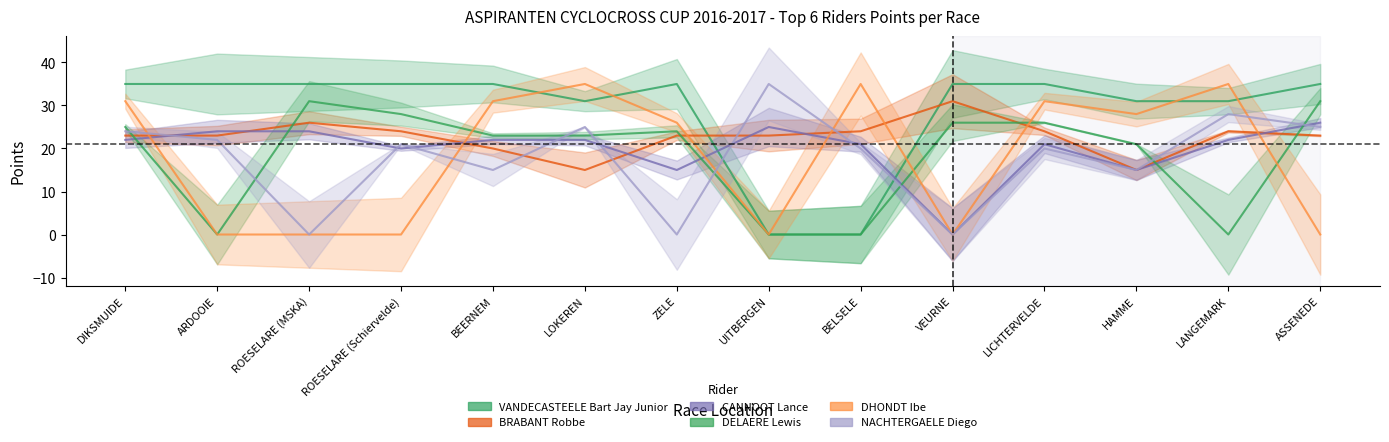

At which label does DELAERE Lewis reach its minimum?

ARDOOIE